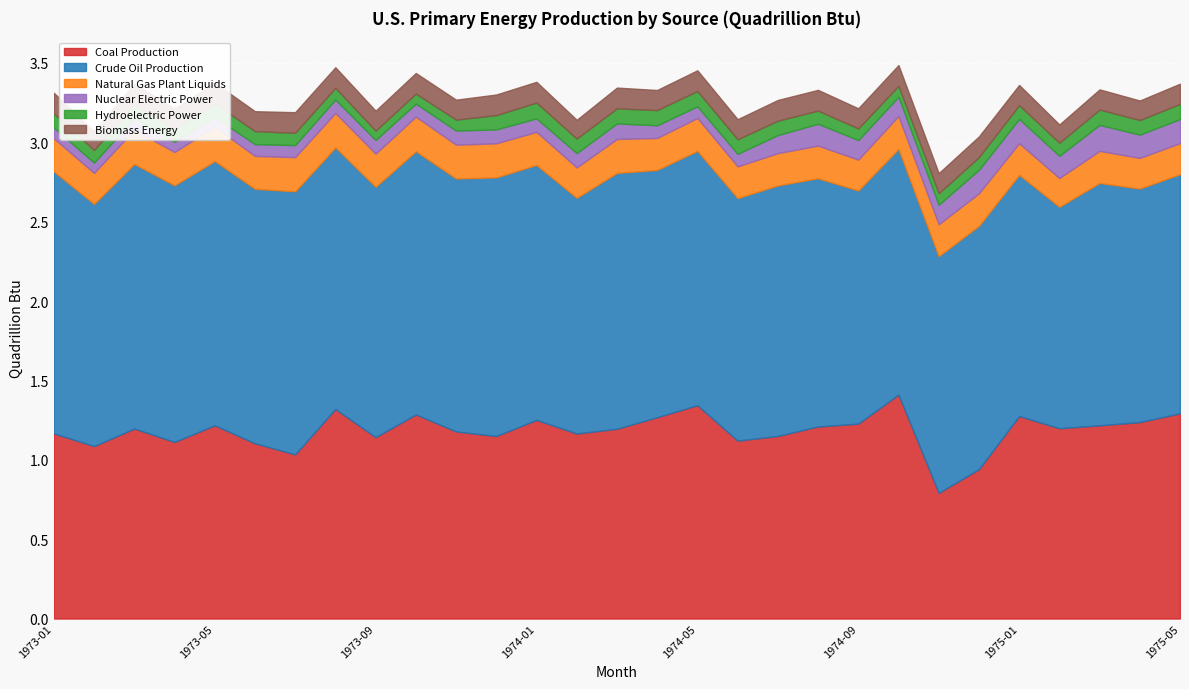

What is the label of the 2nd point from the right?

1975-04